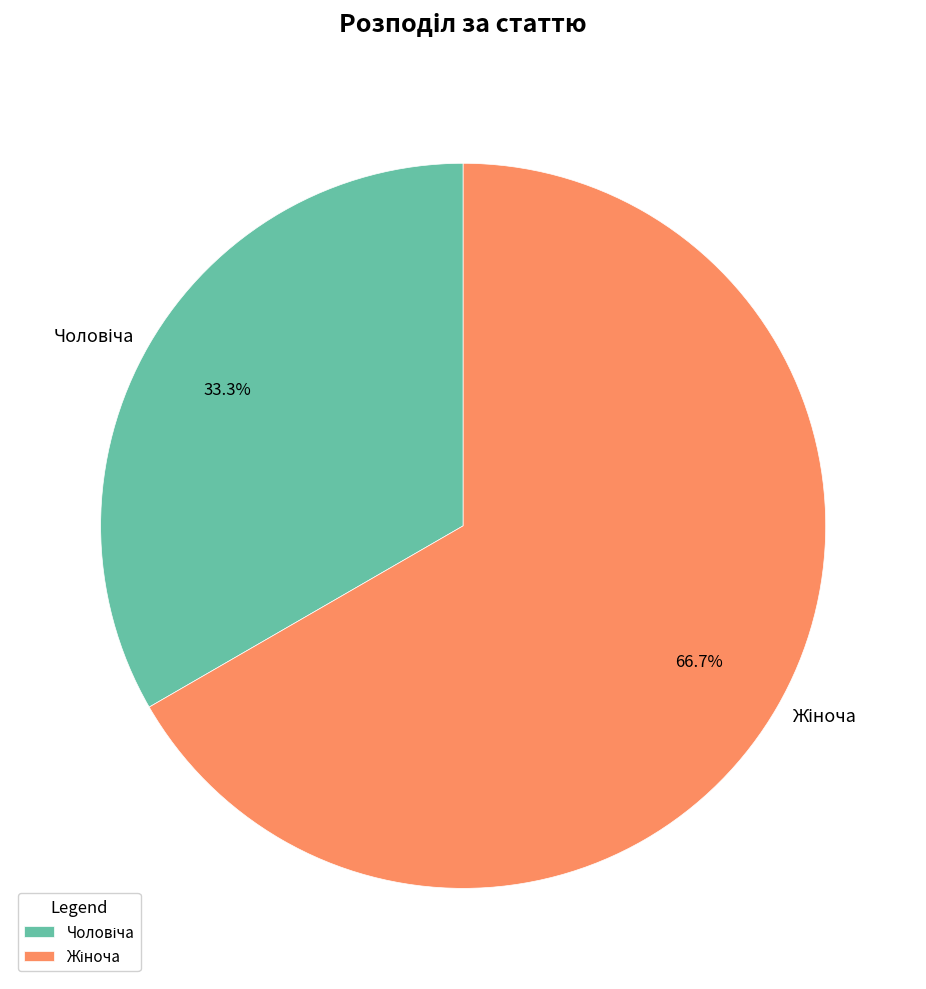

Is there any slice that represents more than half of the pie?

Yes